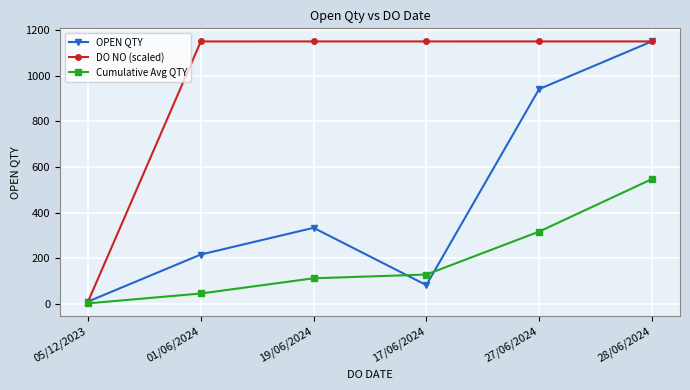

What is the sum of the OPEN QTY values at 17/06/2024 and 28/06/2024?

1232.0